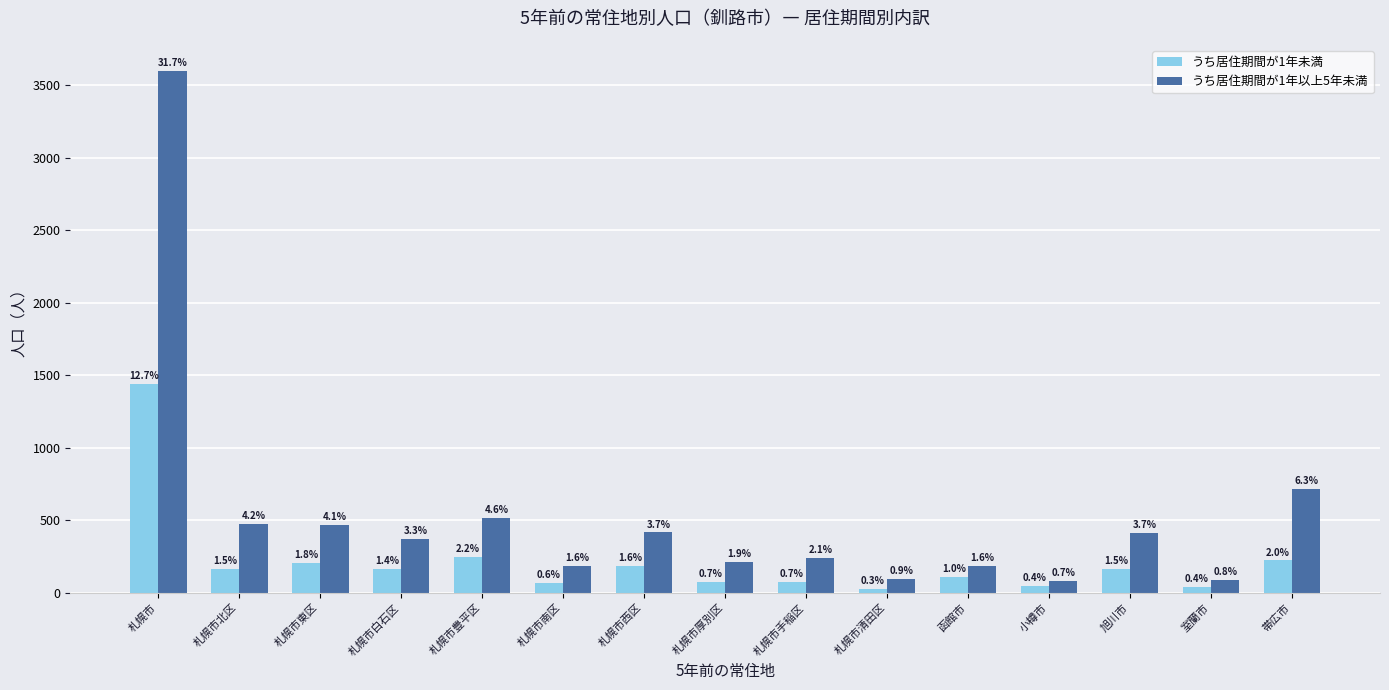

What are all the series names shown in the legend?

うち居住期間が1年未満, うち居住期間が1年以上5年未満